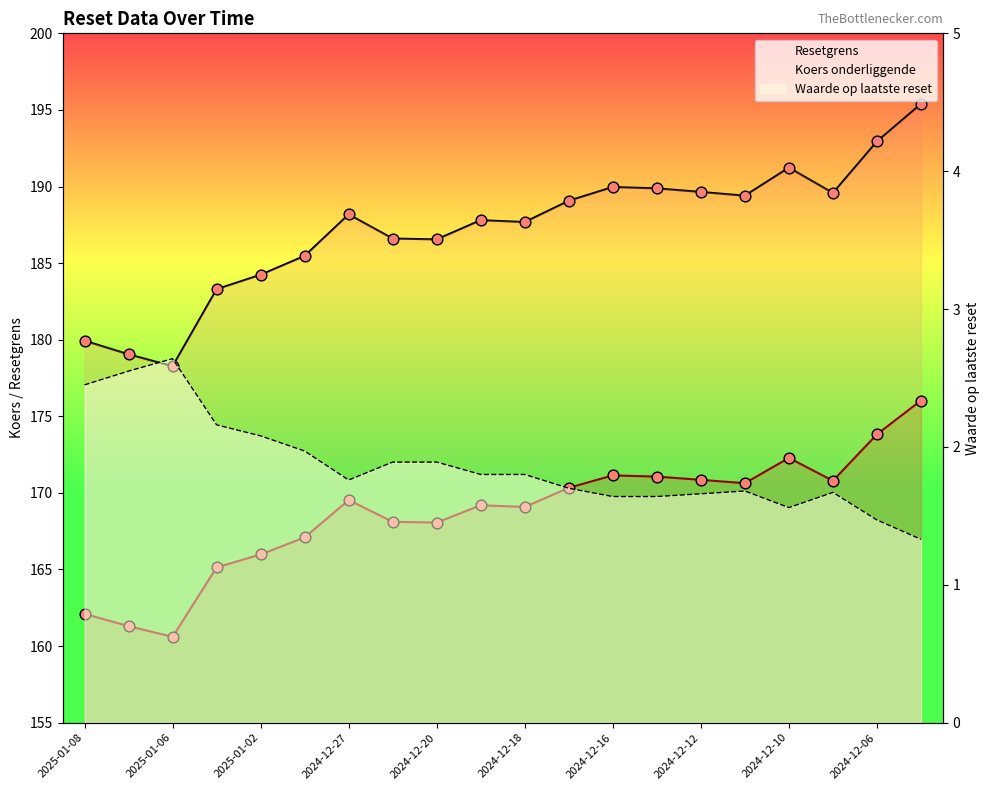

What are all the series names shown in the legend?

Resetgrens, Koers onderliggende, Waarde op laatste reset